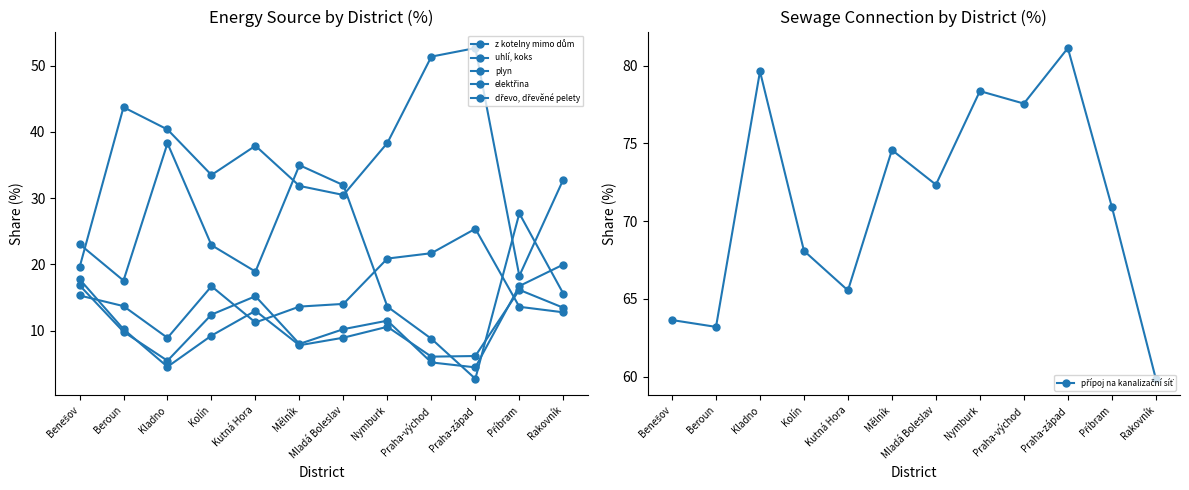

How many data points in z kotelny mimo dům are less than 22?

6